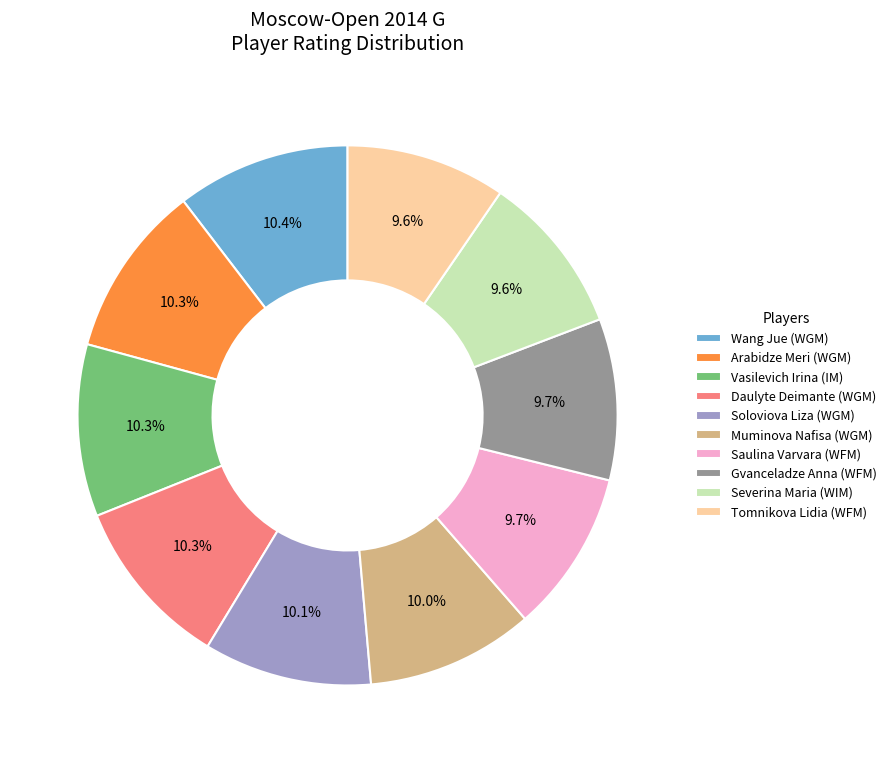

Approximately how many times larger is the value at Saulina Varvara (WFM) compared to Tomnikova Lidia (WFM)?

1.0